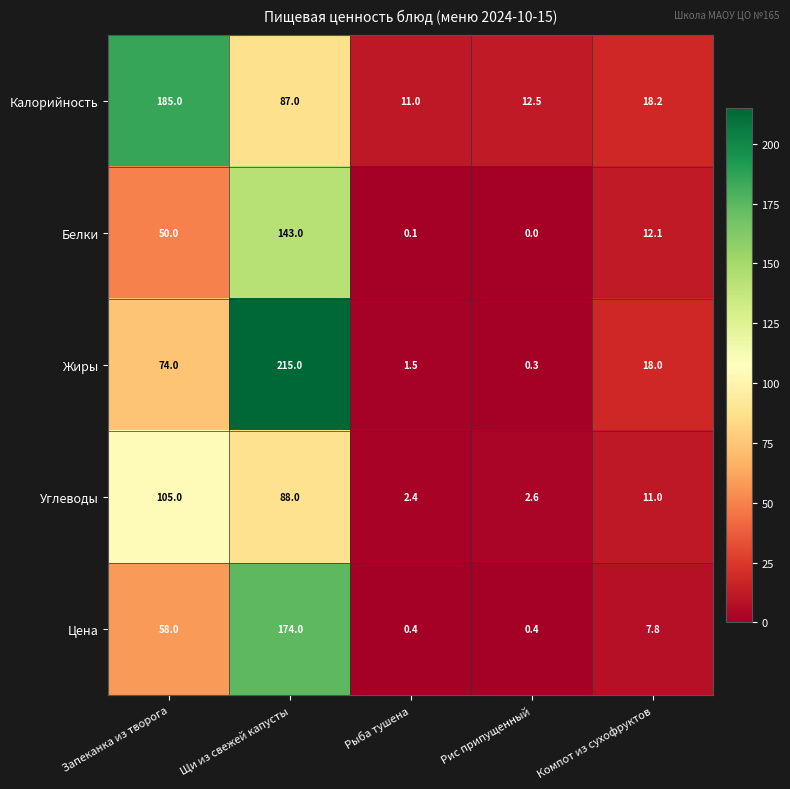

At how many categories does at least one series exceed 176?

2